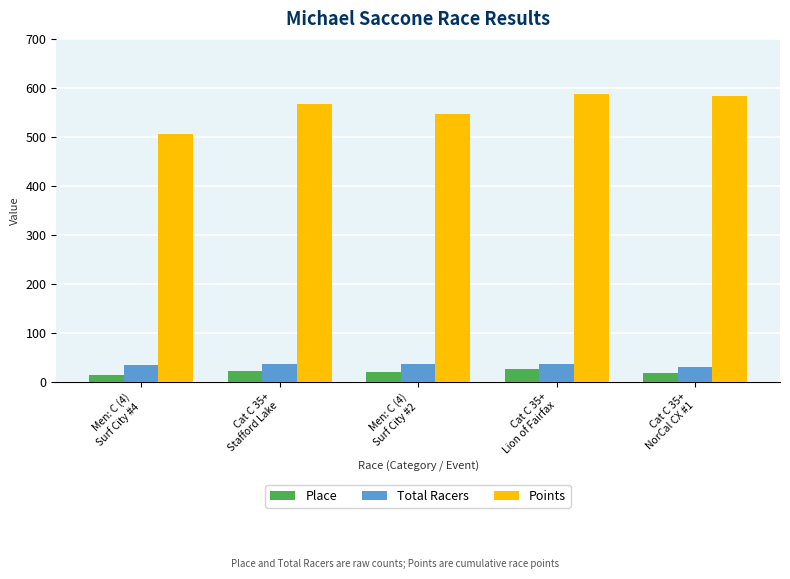

Does the chart contain stacked bars?

No